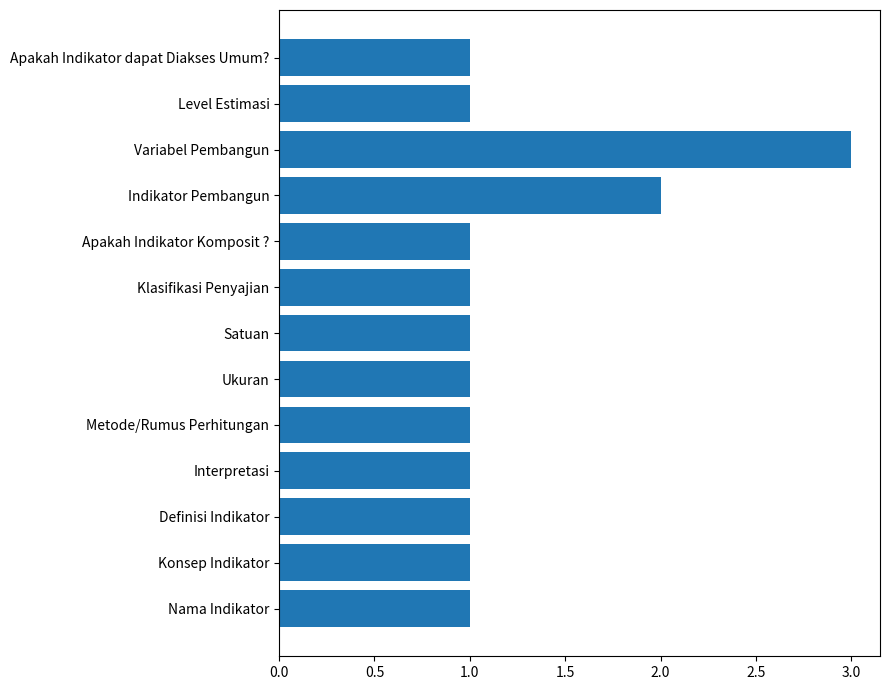

What is the sum of all values?

16